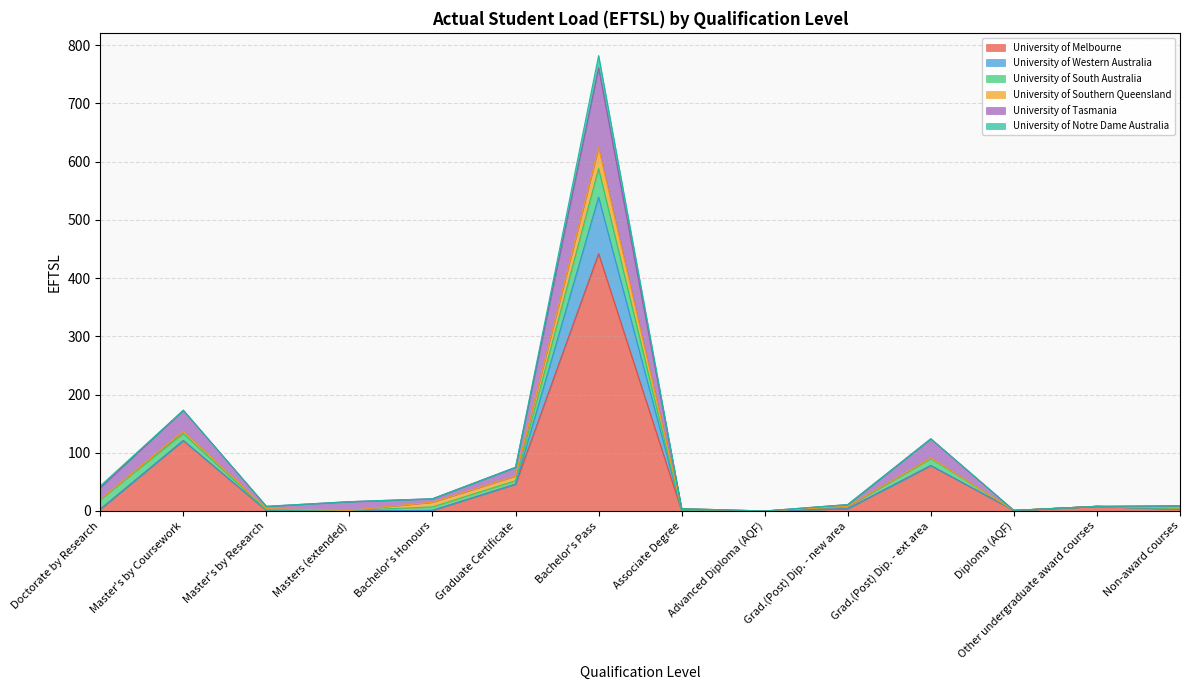

What is the value of the University of Tasmania point at the 5th from the left?

6